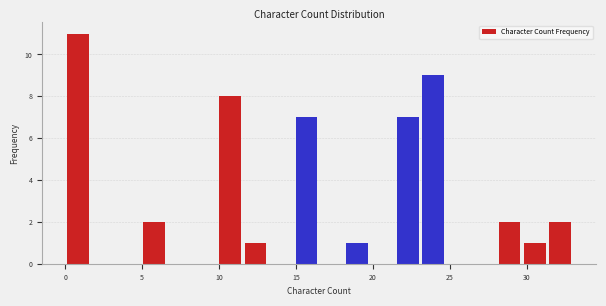

Read against the x-axis, roughly where is the centre of the tallest bar?

1.0